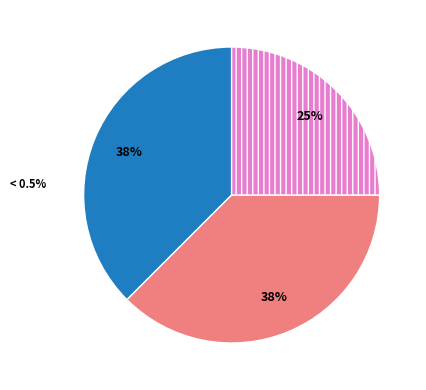

Is there a majority slice in this chart?

No